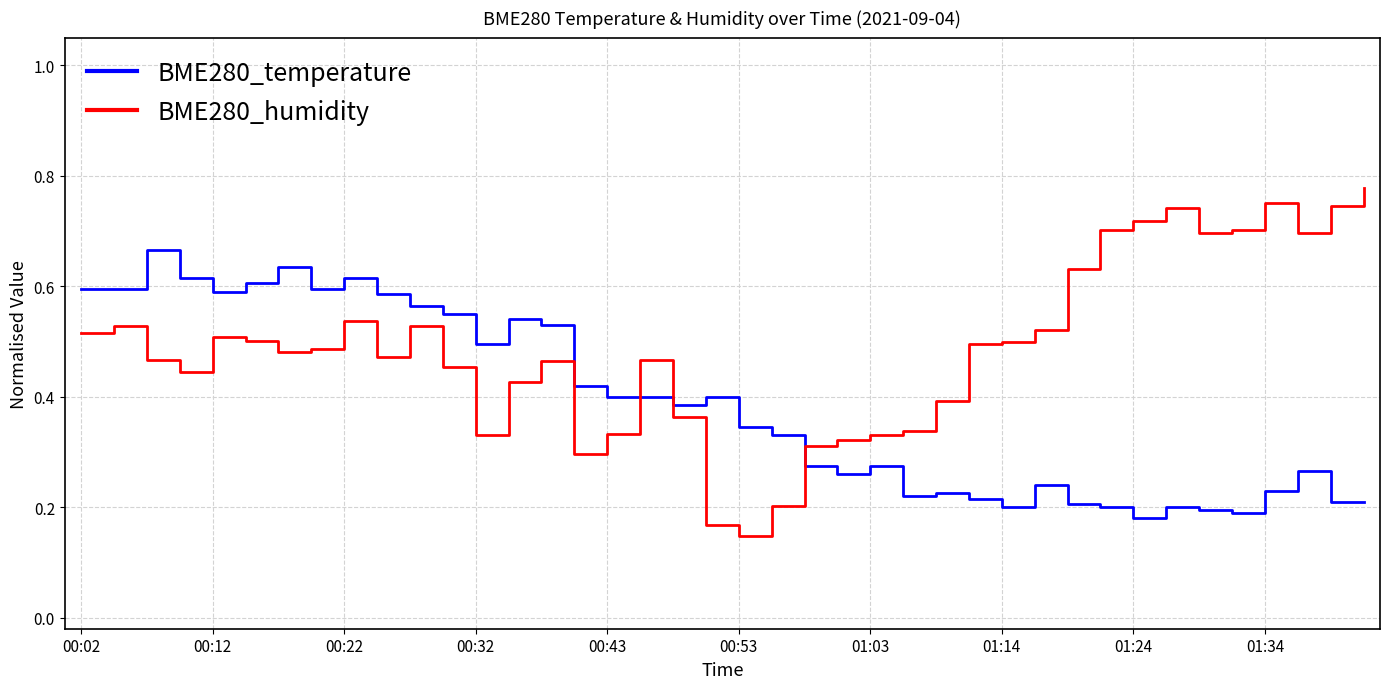

Count the number of data series in this chart.

2